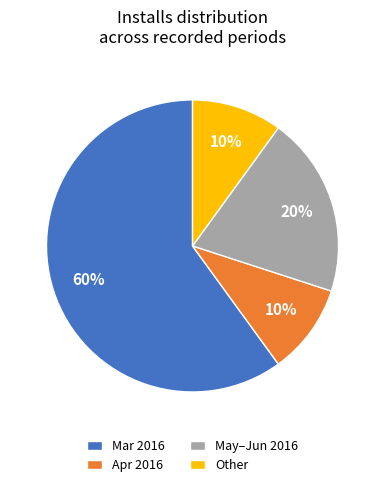

To the nearest percent, what is the difference between the largest and smallest slice percentages?

50%